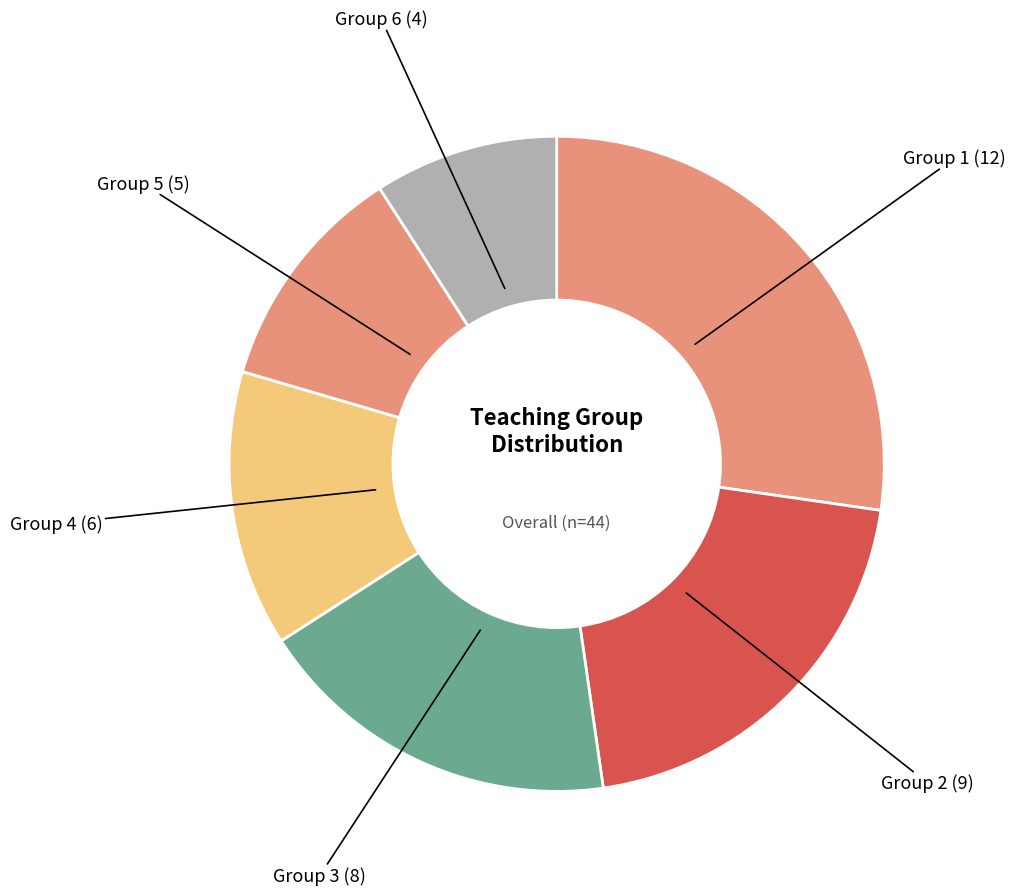

Is there any slice that represents more than half of the pie?

No